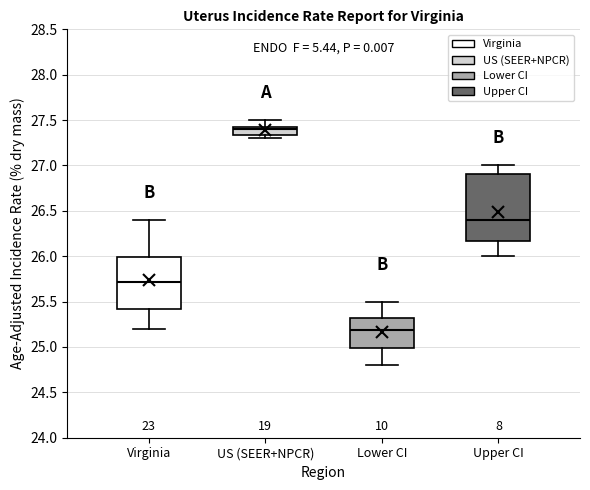

Which box is the tallest, from its lower edge to its upper edge?

Upper CI